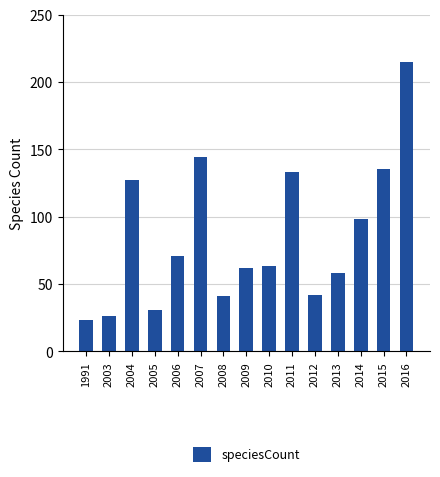

Is it true that the value at 2007 is 144?

True